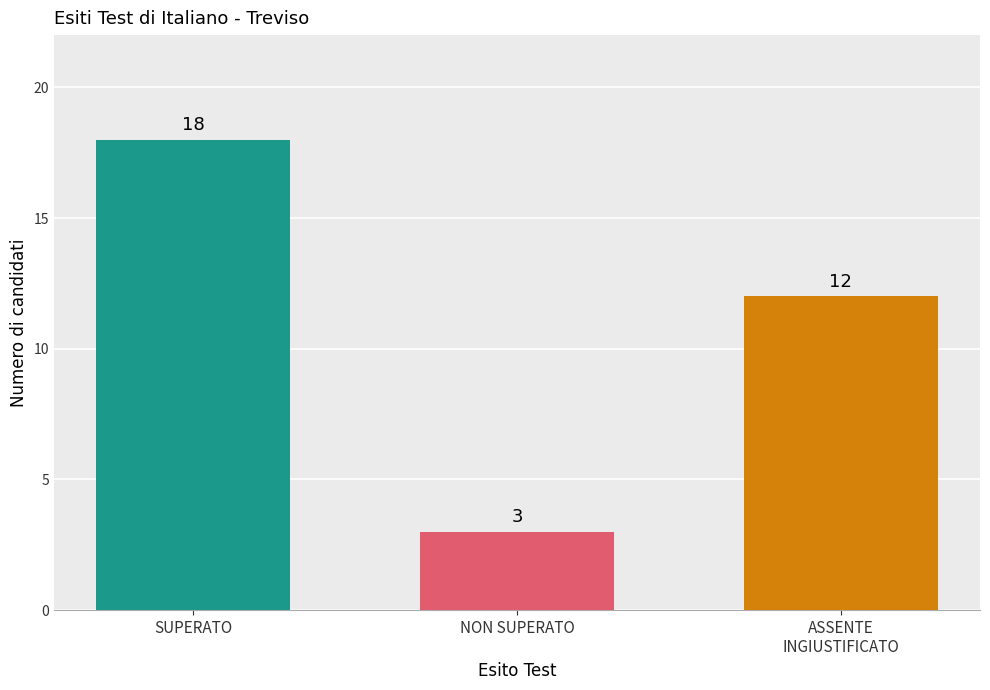

Reading left to right, extract all data points from this chart.

18	3	12